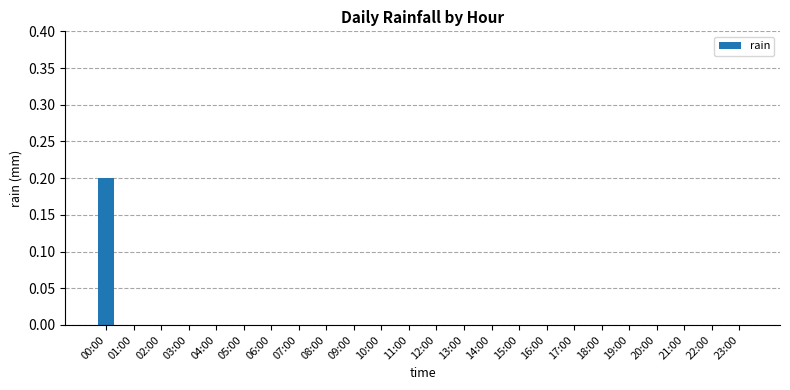

Which label corresponds to the largest value in the chart?

00:00